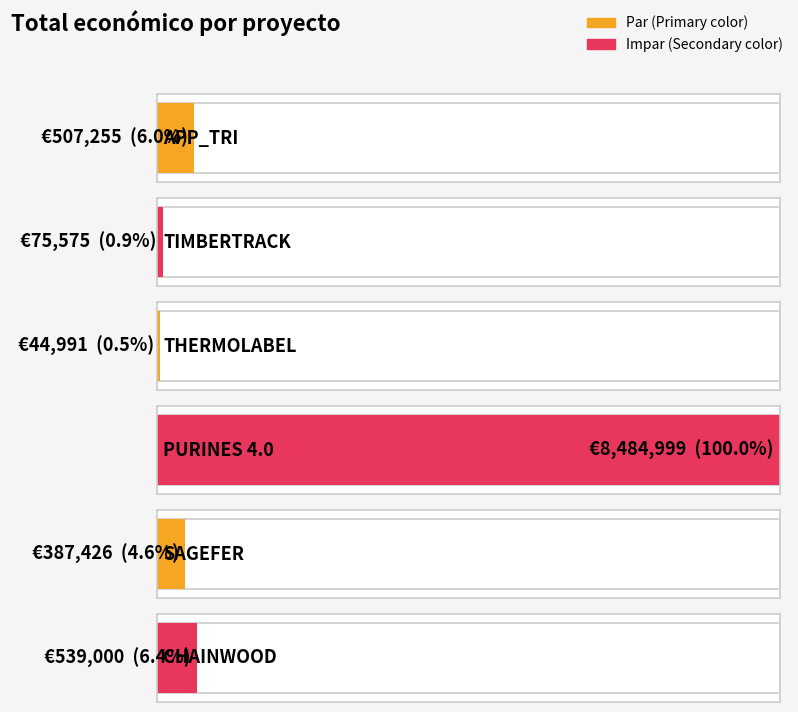

What value does the data have at SAGEFER, to the nearest 100?

387400